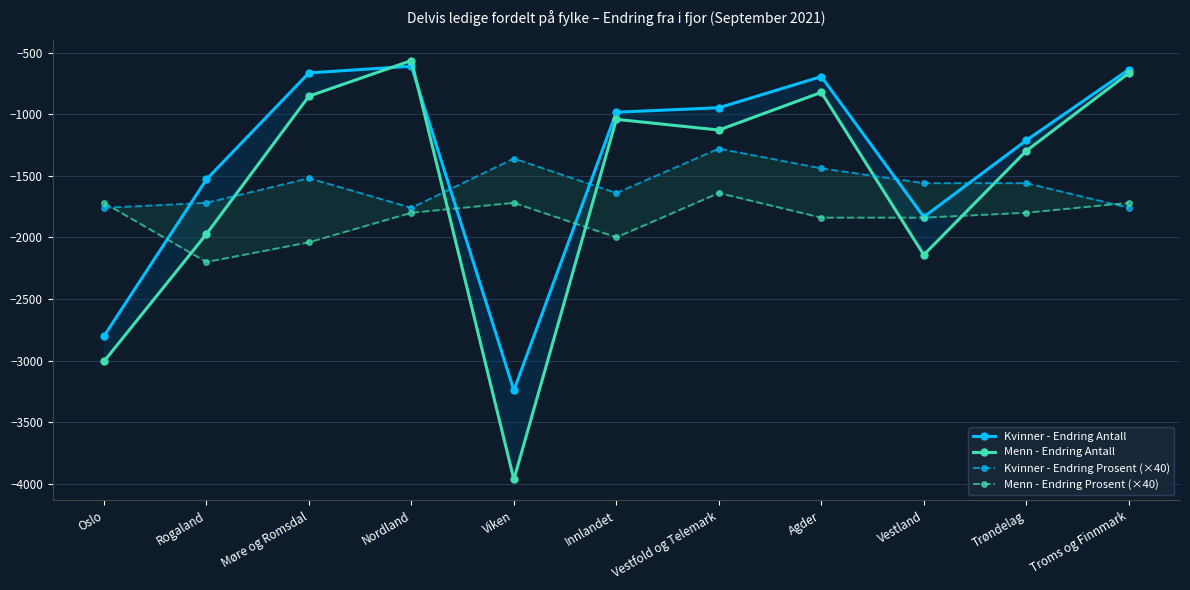

Rank the categories by Menn - Endring Antall value from lowest to highest.

Viken, Oslo, Vestland, Rogaland, Trøndelag, Vestfold og Telemark, Innlandet, Møre og Romsdal, Agder, Troms og Finnmark, Nordland